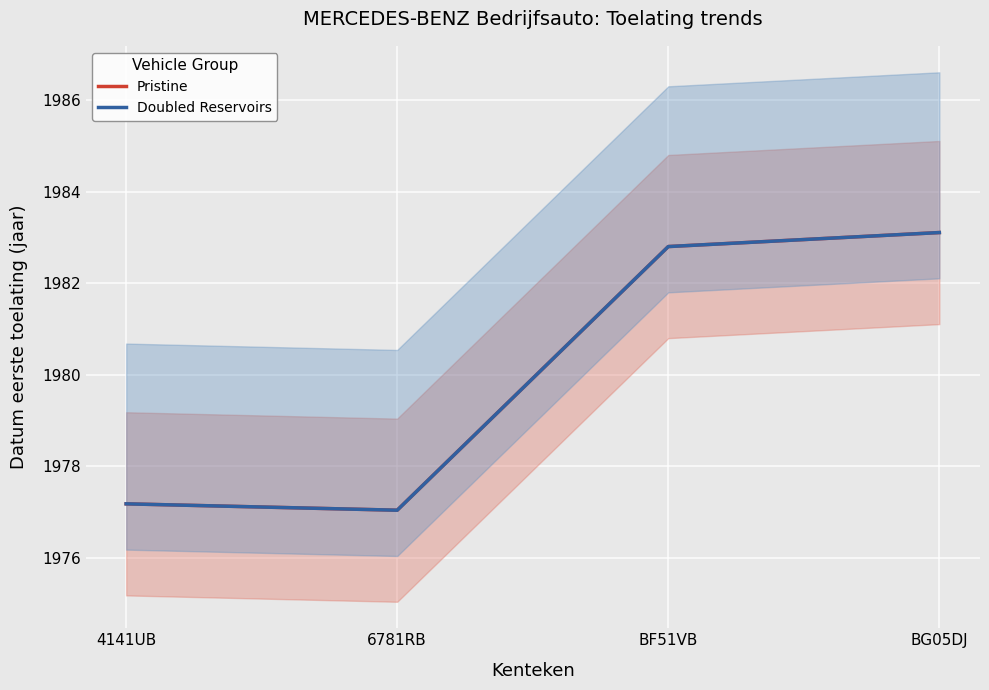

True or false: Pristine and Doubled Reservoirs cross at least once.

False